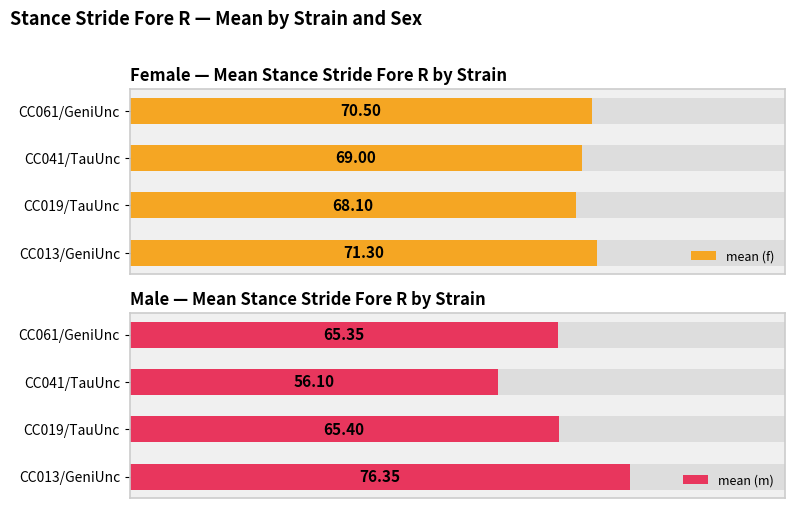

Are the bars grouped side by side (vs. stacked)?

Yes